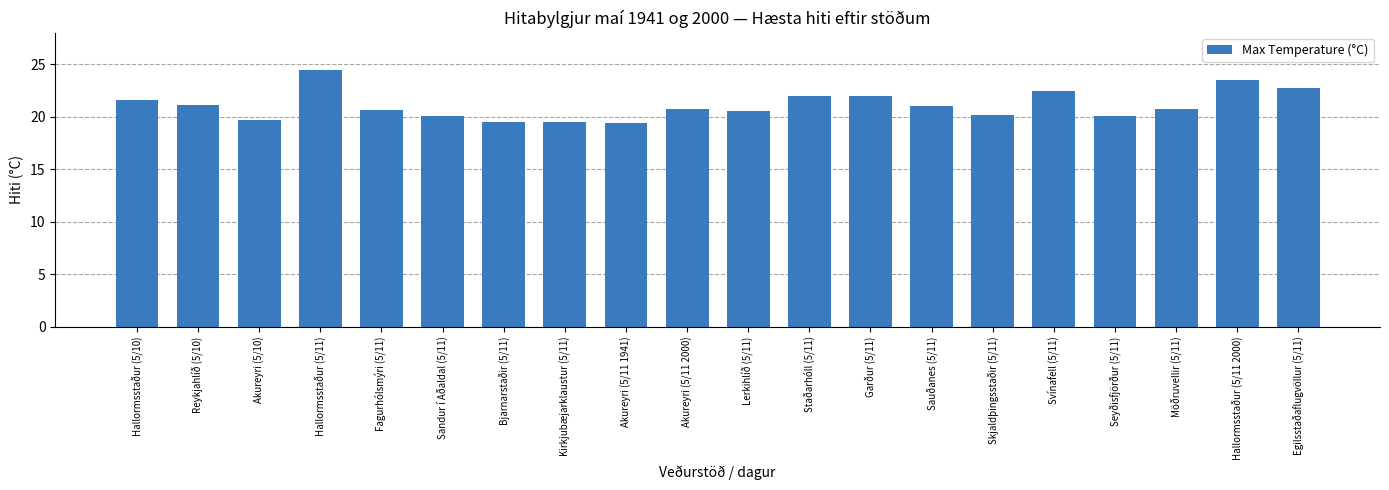

The chart shows a value of 20.1 at Sandur í Aðaldal (5/11). True or false?

True